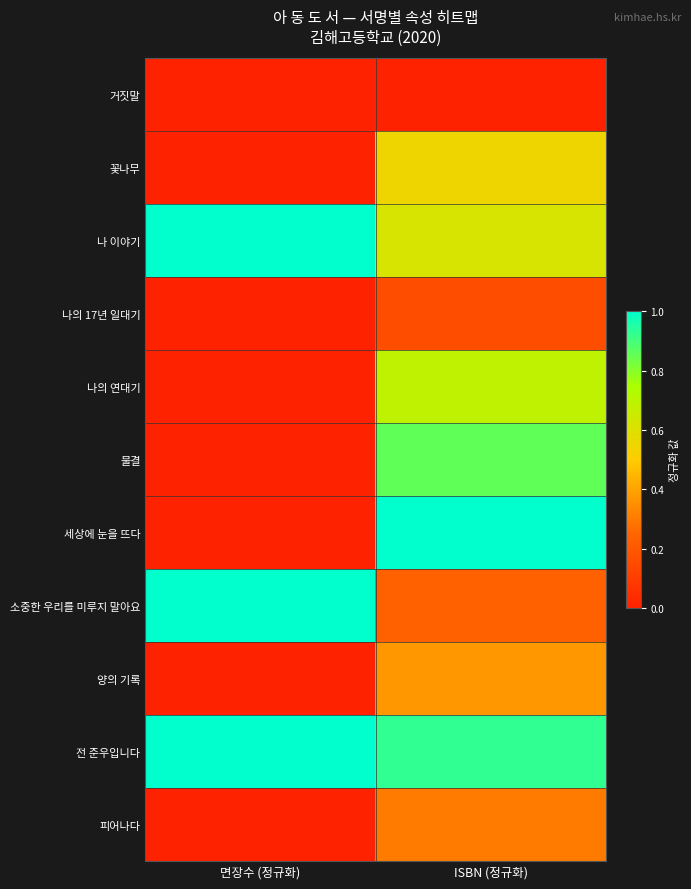

Rank the series by their maximum value, from lowest to highest.

거짓말, 나의 17년 일대기, 피어나다, 양의 기록, 꽃나무, 나의 연대기, 물결, 나 이야기, 소중한 우리를 미루지 말아요, 전 준우입니다, 세상에 눈을 뜨다